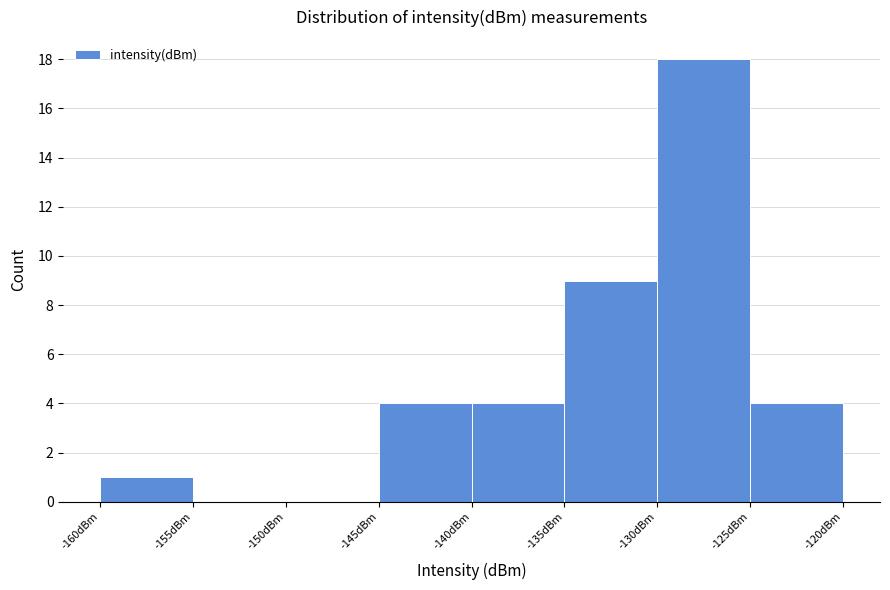

Reading left to right, transcribe this chart: for each bar, give the range it covers on the x-axis and its height. The values are not printed on the chart, so give them approximately, as read against the axis.

-160 to -155: 1
-155 to -150: 0
-150 to -145: 0
-145 to -140: 4
-140 to -135: 4
-135 to -130: 9
-130 to -125: 18
-125 to -120: 4